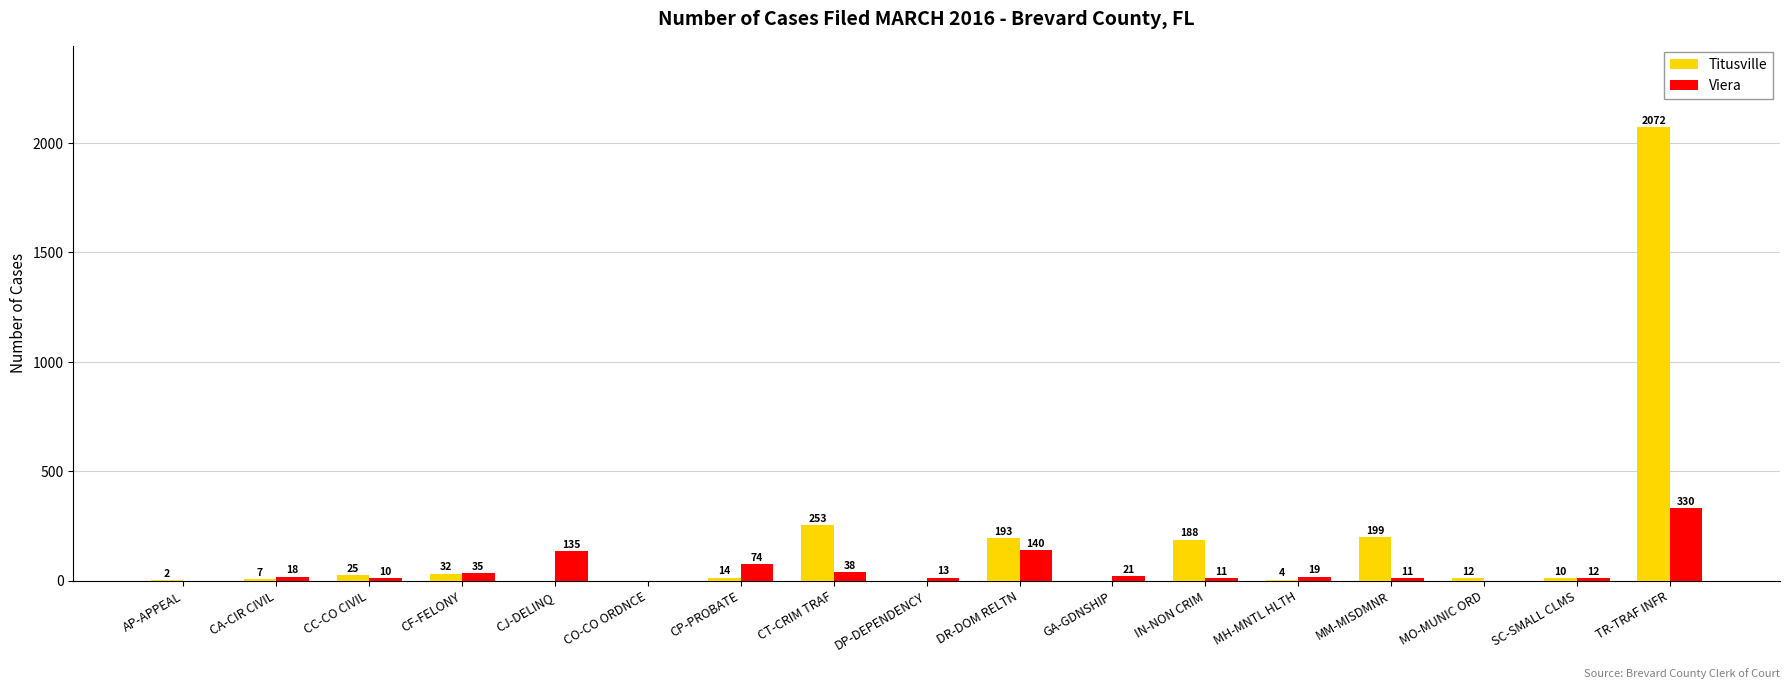

Reading right to left, transcribe all the data shown in this chart.

Titusville: 2072	10	12	199	4	188	0	193	0	253	14	0	0	32	25	7	2
Viera: 330	12	0	11	19	11	21	140	13	38	74	0	135	35	10	18	0